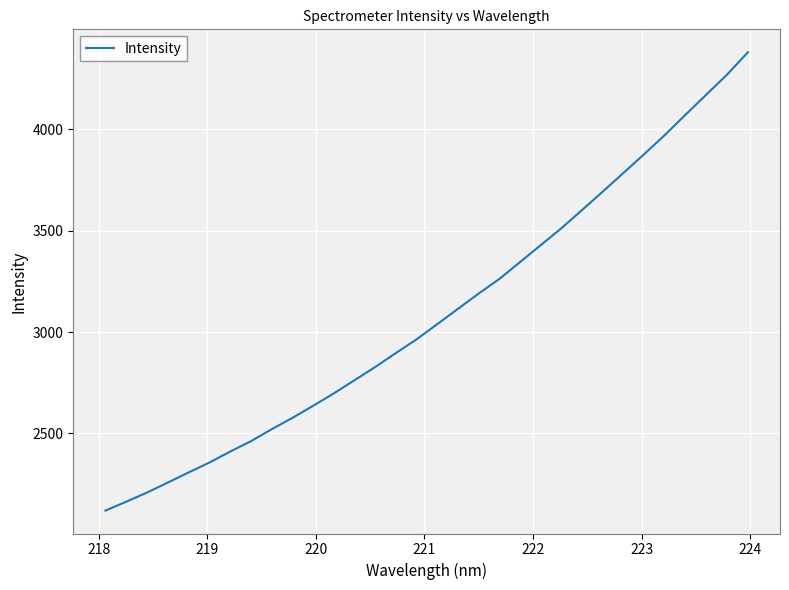

What is the difference between the maximum and minimum values?

2262.8